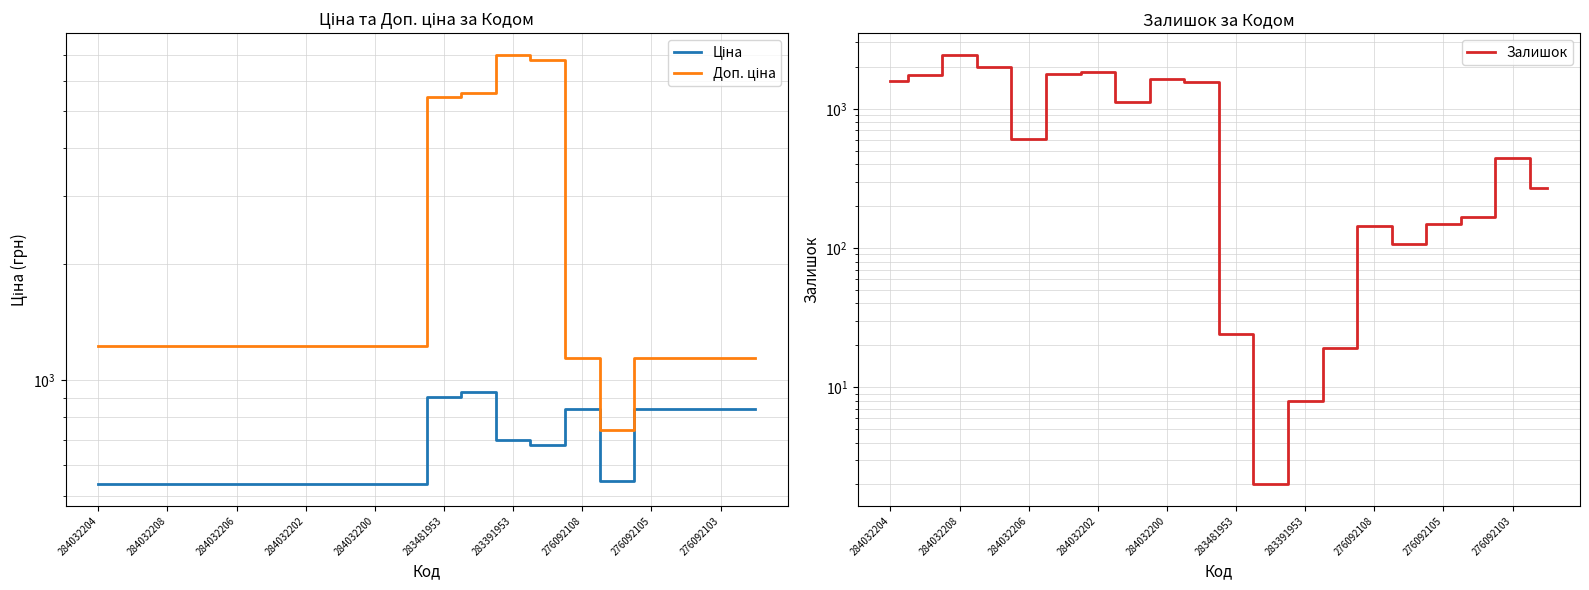

Is this an area chart (filled region under the line)?

No